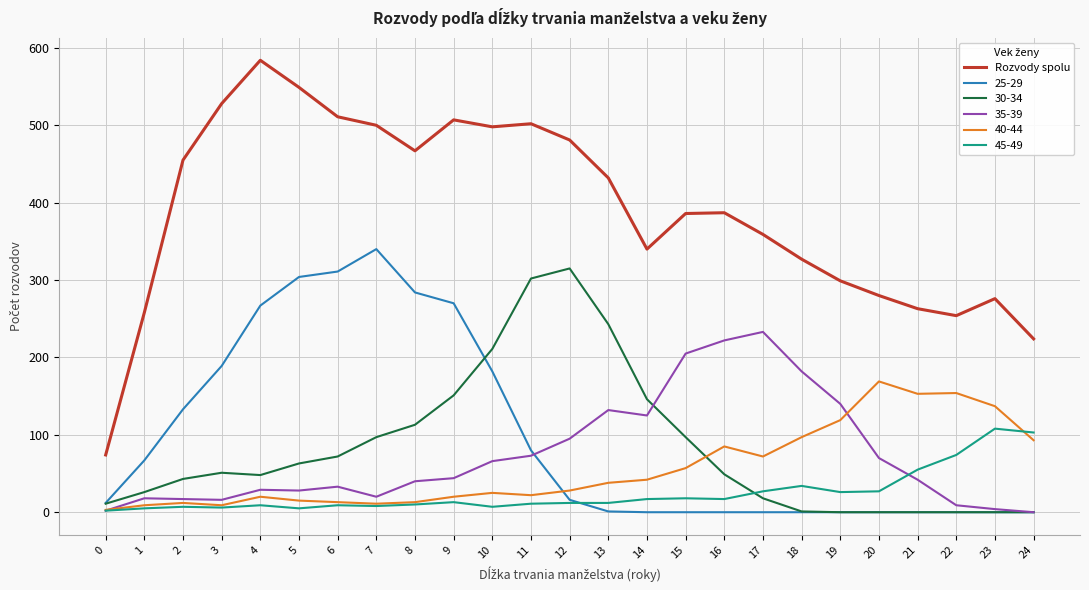

Which series has the largest total across all categories?

Rozvody spolu